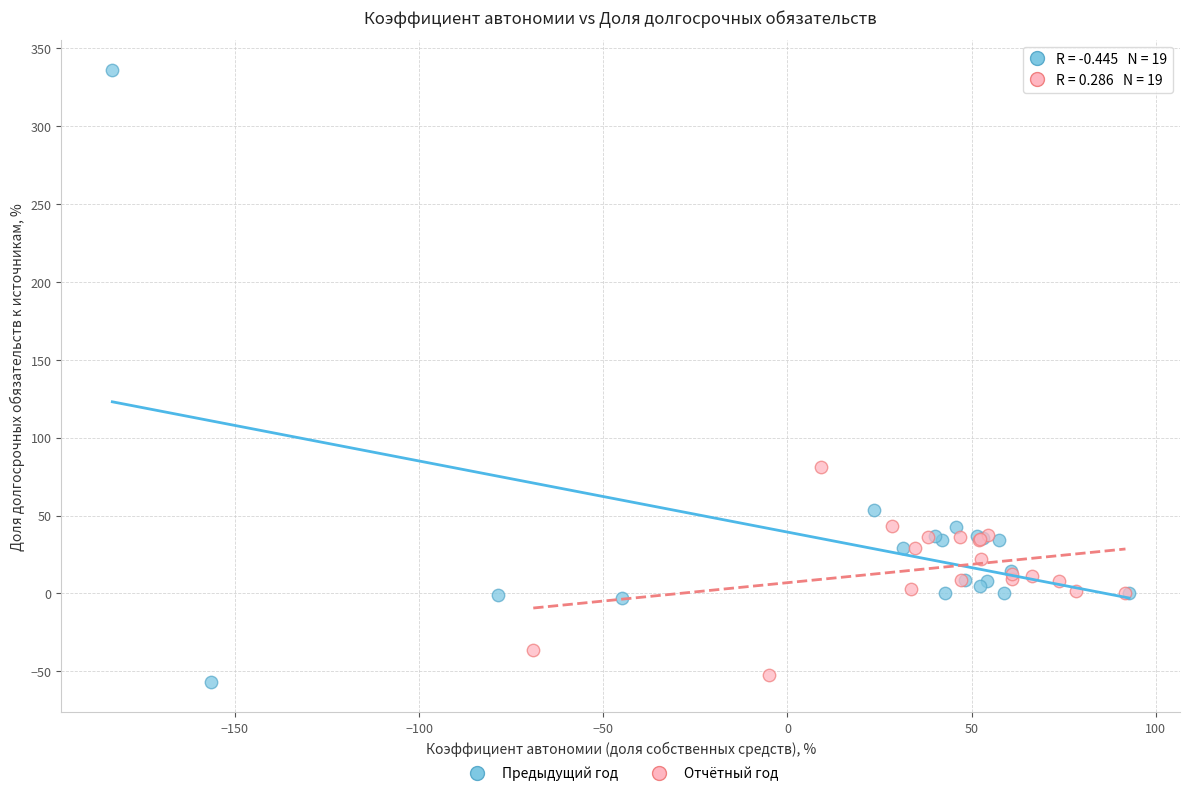

Which series reaches the maximum Y coordinate?

Предыдущий год